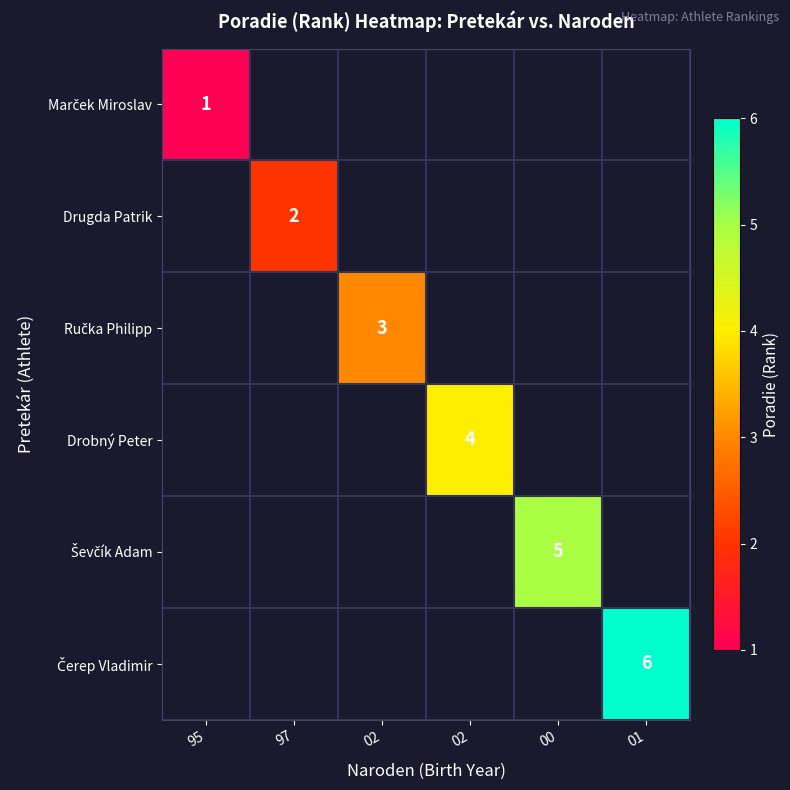

Which category has the highest value across all series?

01